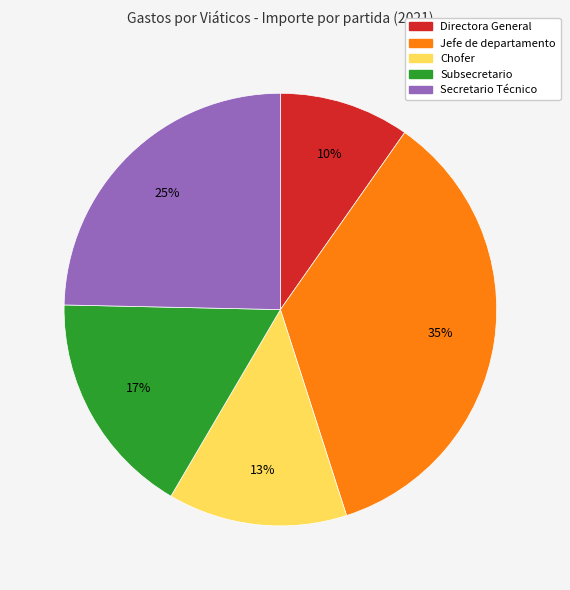

Does any single category account for the majority?

No